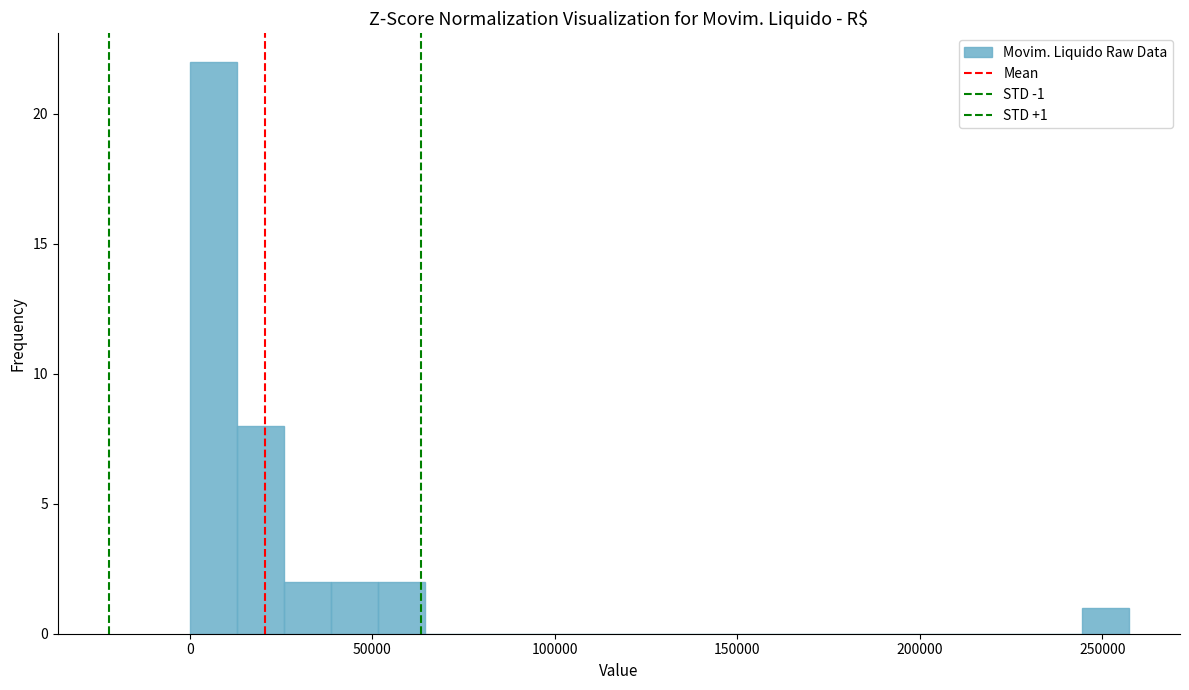

Read against the x-axis, roughly where is the centre of the tallest bar?

5000